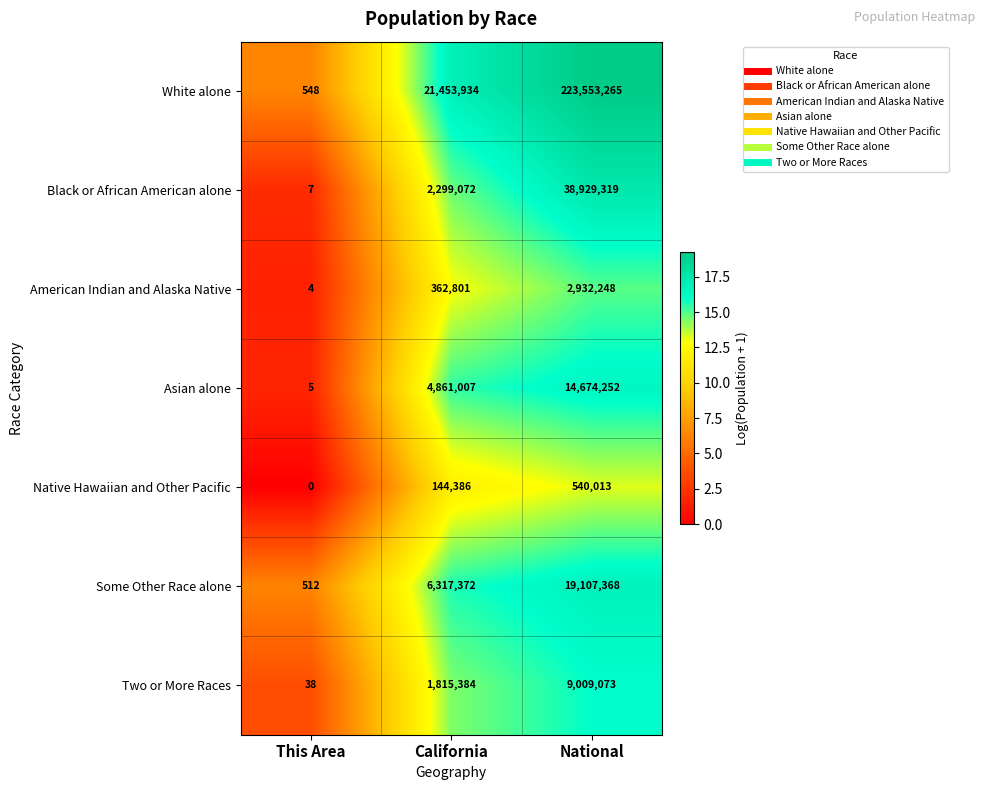

Reading left to right, what are all the values shown in this chart?

White alone: 548	21453934	223553265
Black or African American alone: 7	2299072	38929319
American Indian and Alaska Native: 4	362801	2932248
Asian alone: 5	4861007	14674252
Native Hawaiian and Other Pacific: 0	144386	540013
Some Other Race alone: 512	6317372	19107368
Two or More Races: 38	1815384	9009073